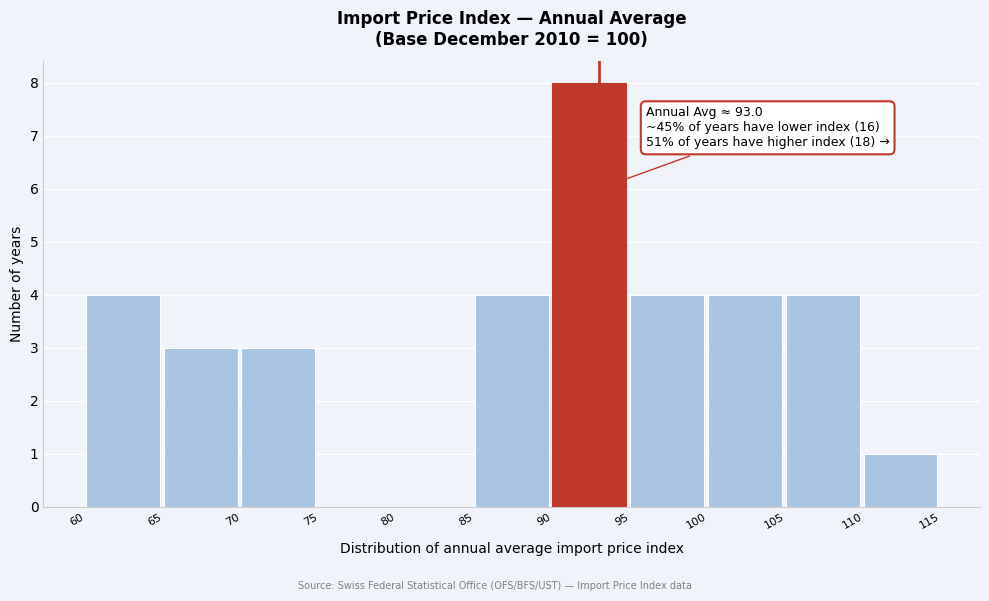

Over which range of the x-axis is the bar tallest?

90 to 95